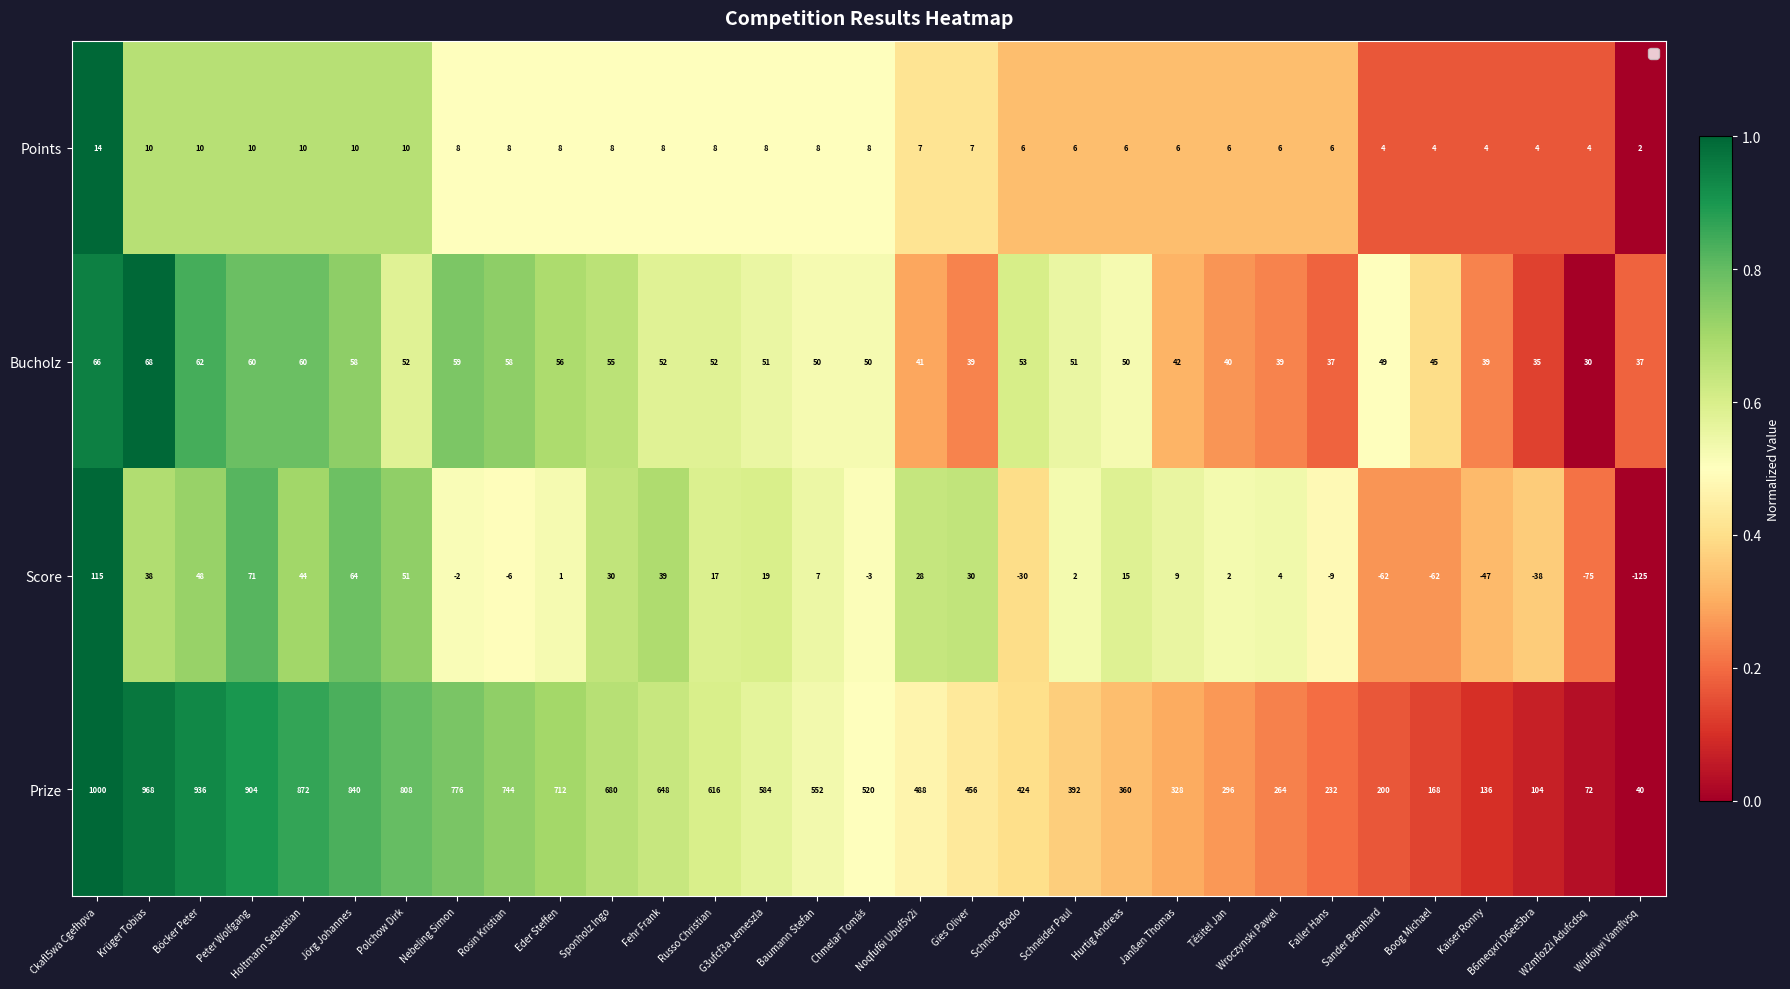

Which series has the widest spread of values?

Prize